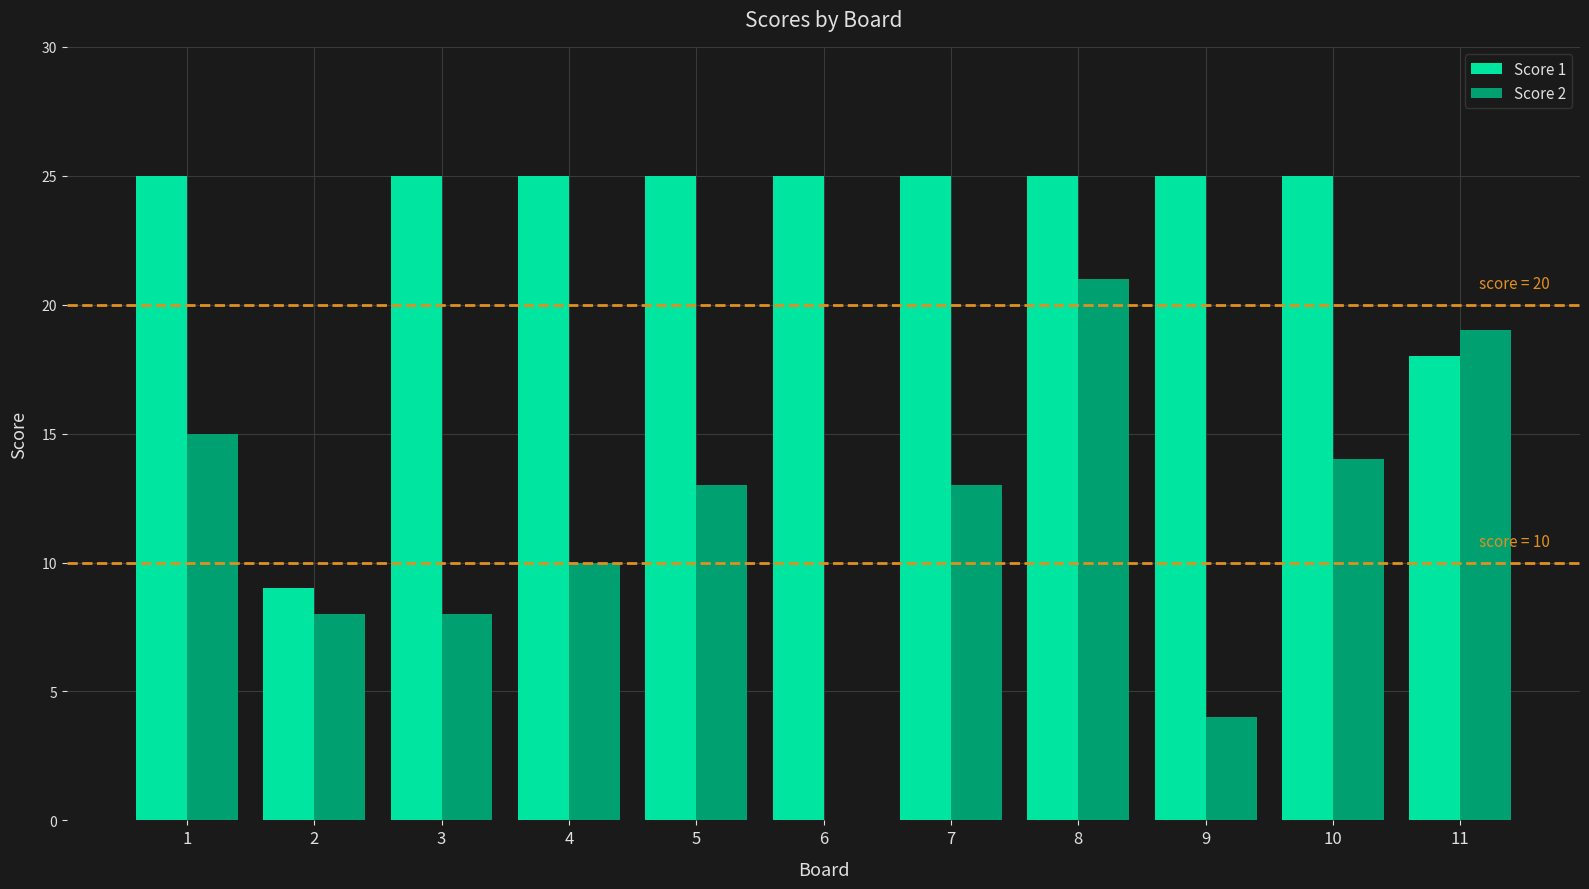

True or false: Score 1 has a value of 25 at 4.

True